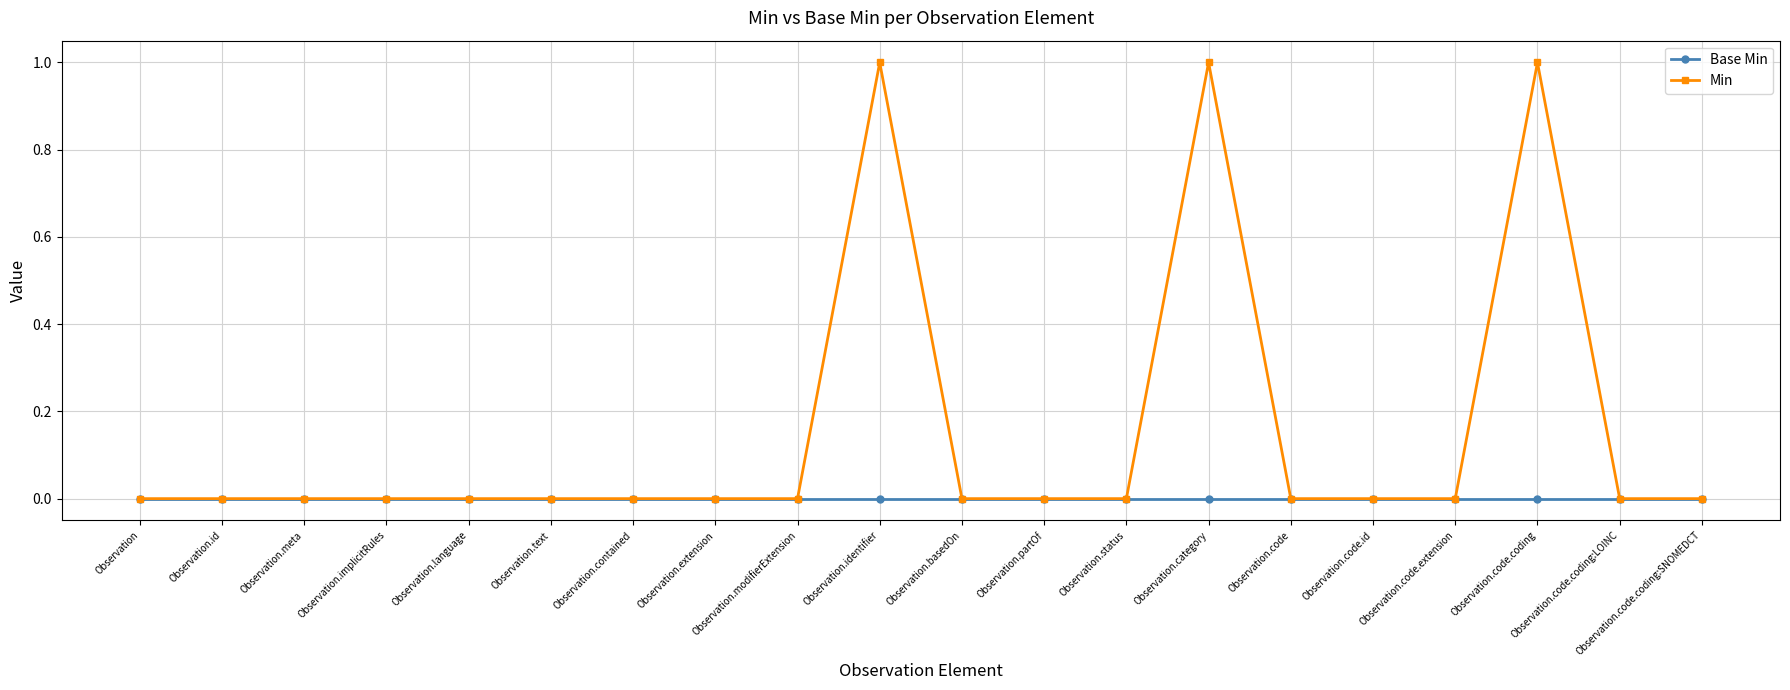

Which series has the widest spread of values?

Min